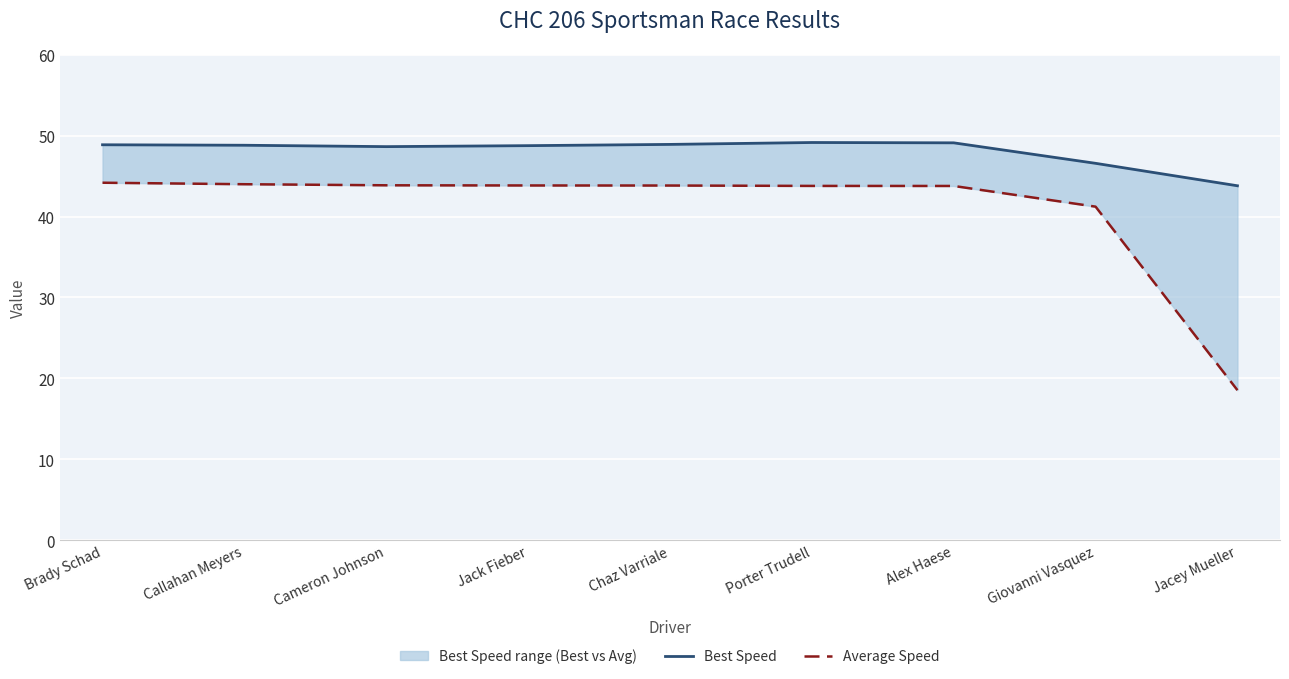

True or false: Average Speed and Best Speed intersect in this chart.

False